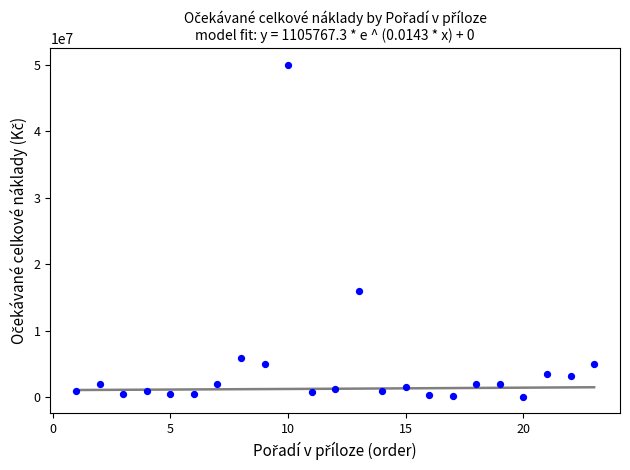

What Y value in the scatter plot is closest to 25050000?

16000000